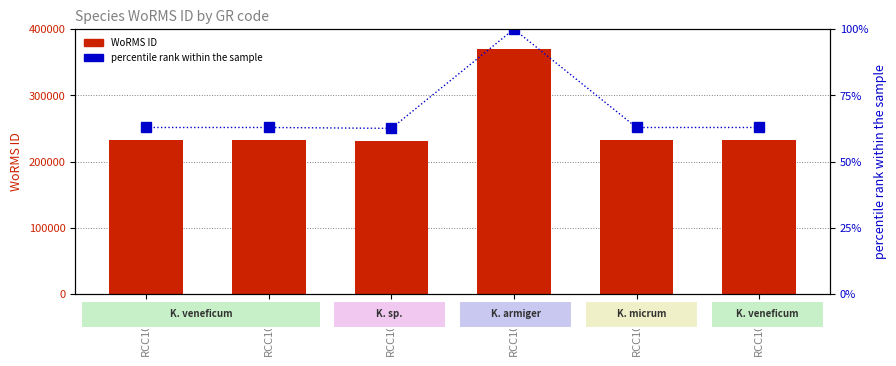

At how many categories does at least one series exceed 77782?

6